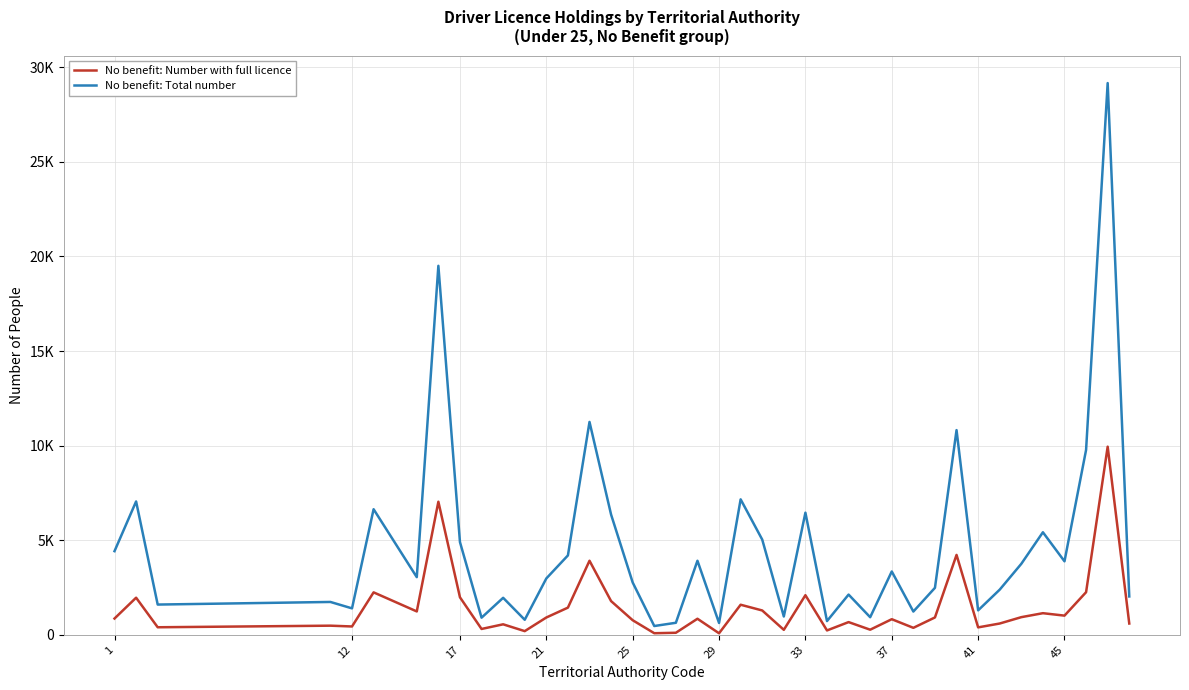

What are all the series names shown in the legend?

No benefit: Number with full licence, No benefit: Total number